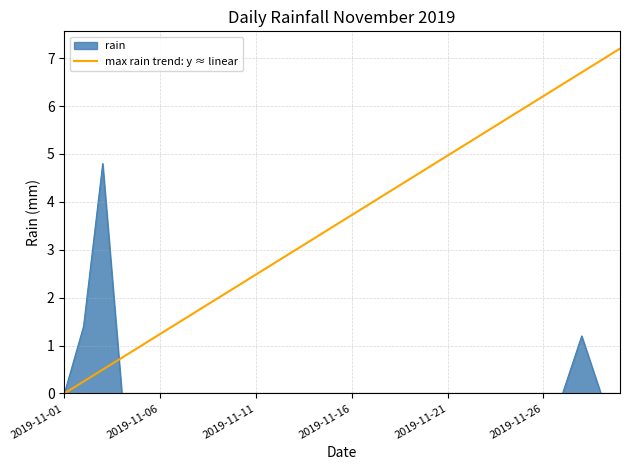

Rank the series by their maximum value, from lowest to highest.

rain, max rain trend: y ≈ linear